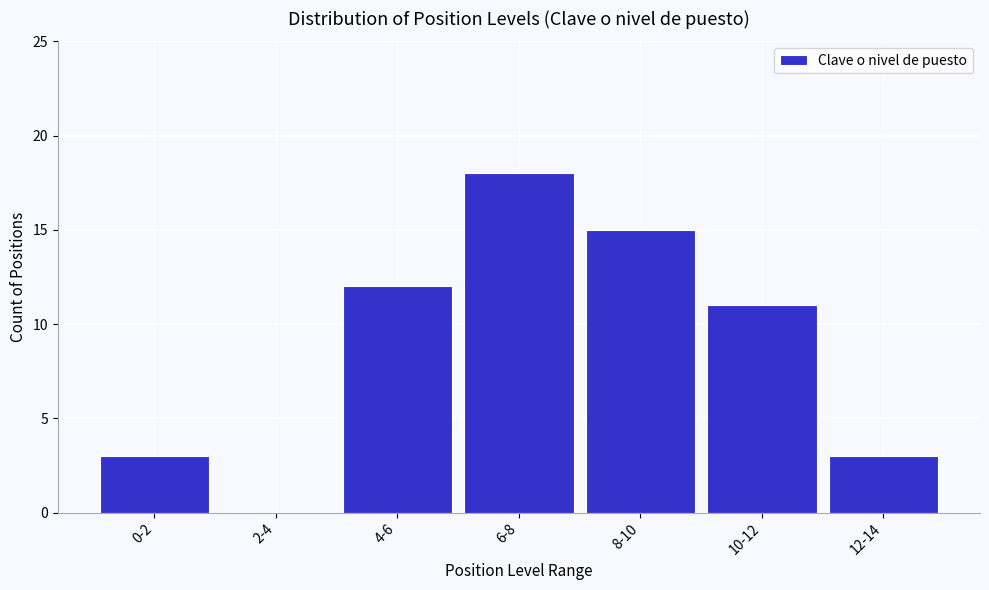

Reading left to right, list all the values displayed in this chart.

0-2=3	2-4=0	4-6=12	6-8=18	8-10=15	10-12=11	12-14=3